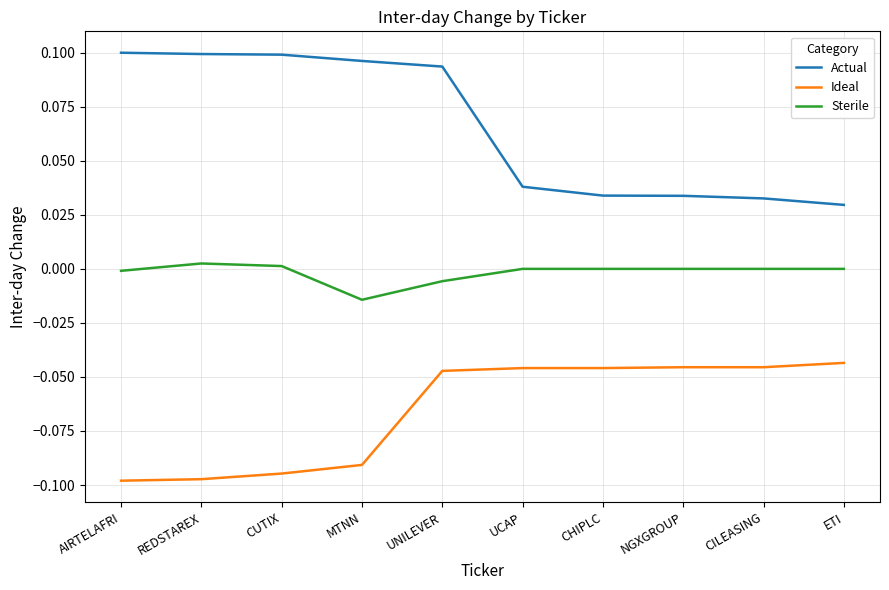

How many lines are shown in the chart?

3